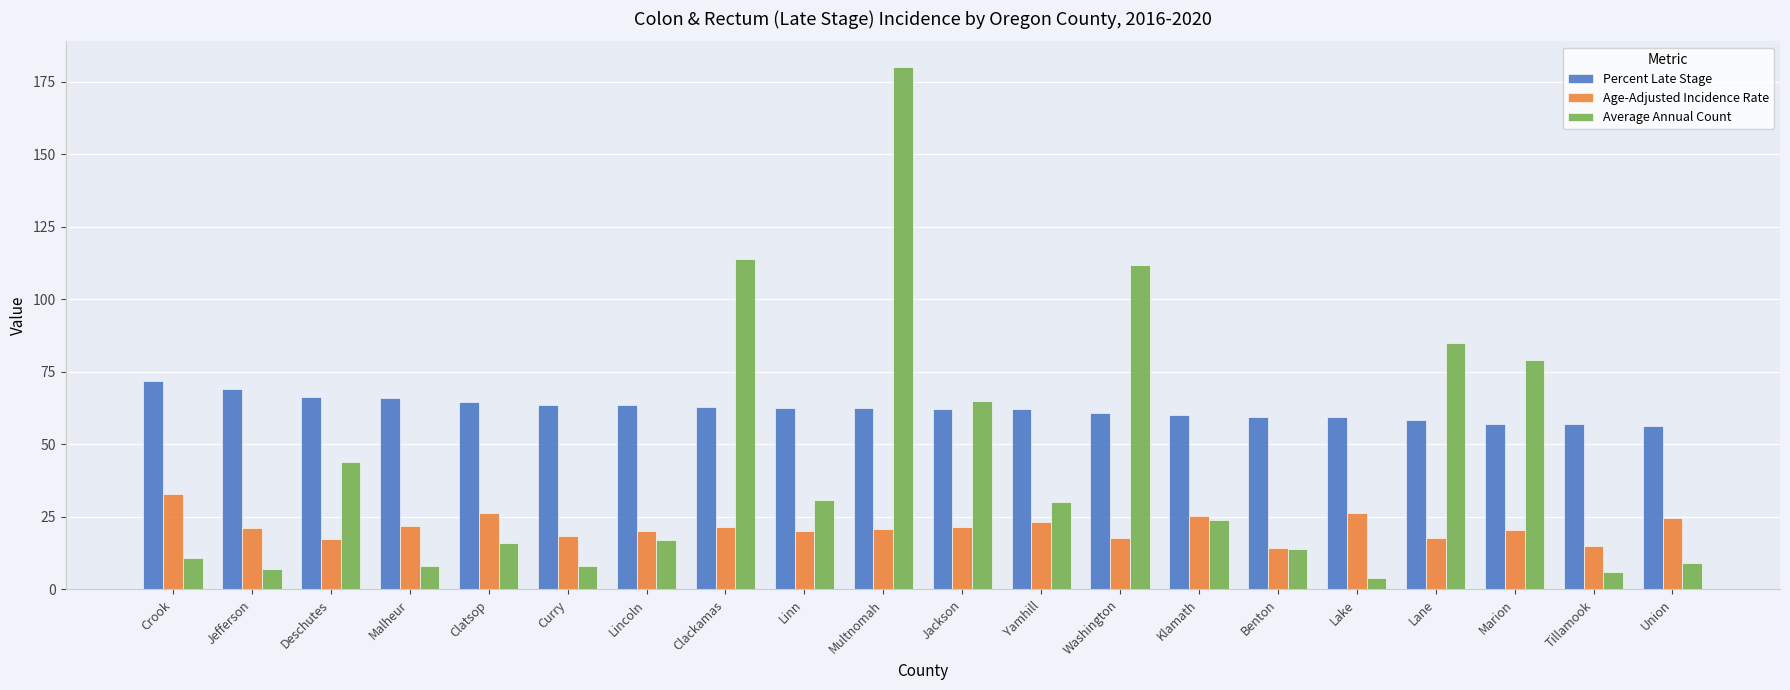

What is the average value of the Age-Adjusted Incidence Rate series?

21.3